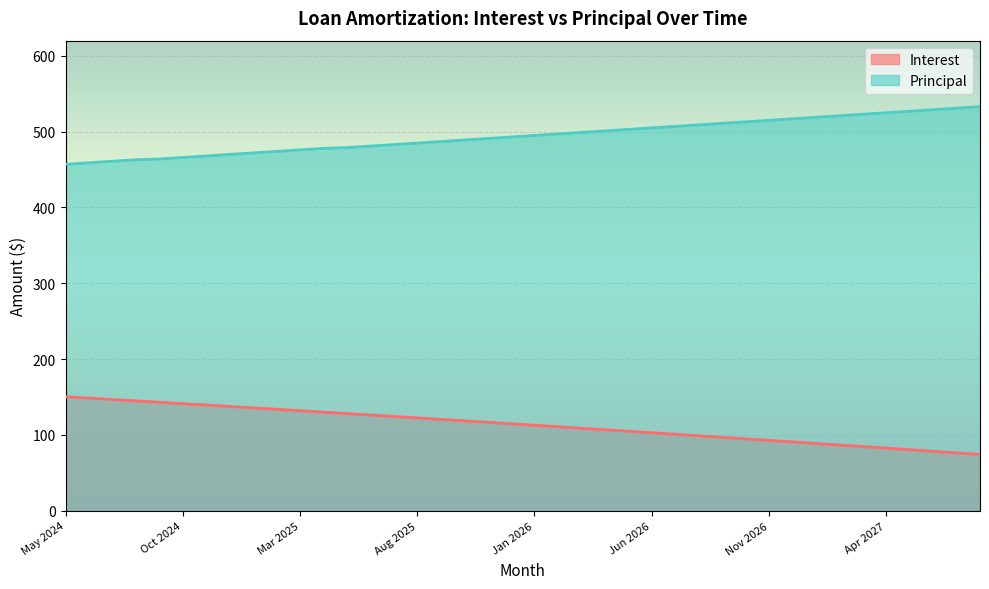

What is the label of the 3rd point from the left?

Jul 2024